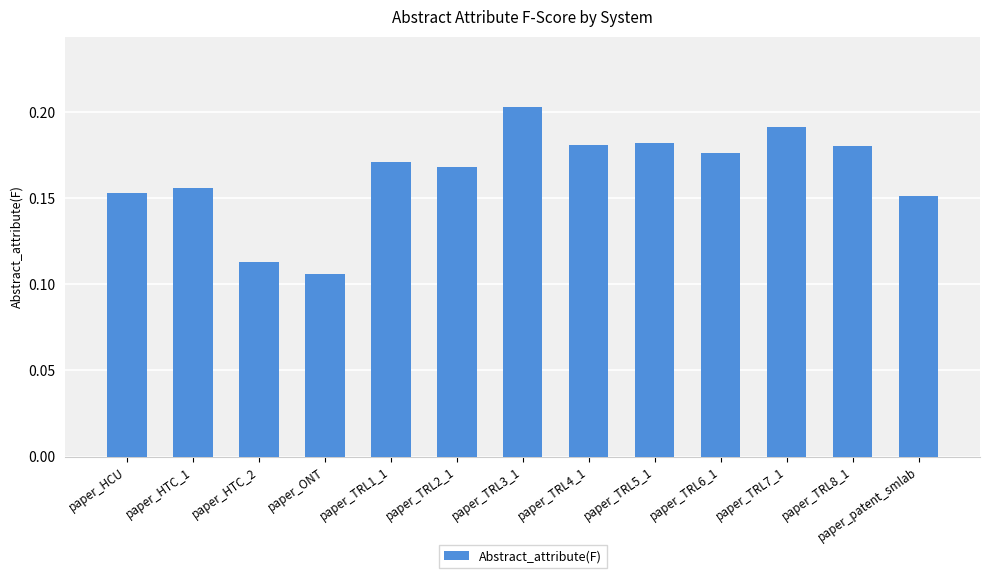

Which label corresponds to the smallest value in the chart?

paper_ONT